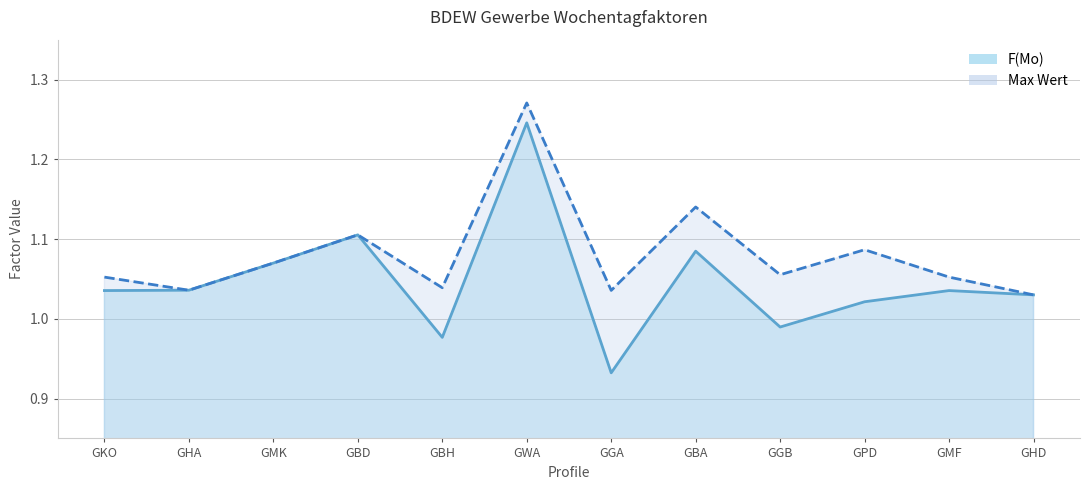

What is the label of the 4th point from the left?

GBD